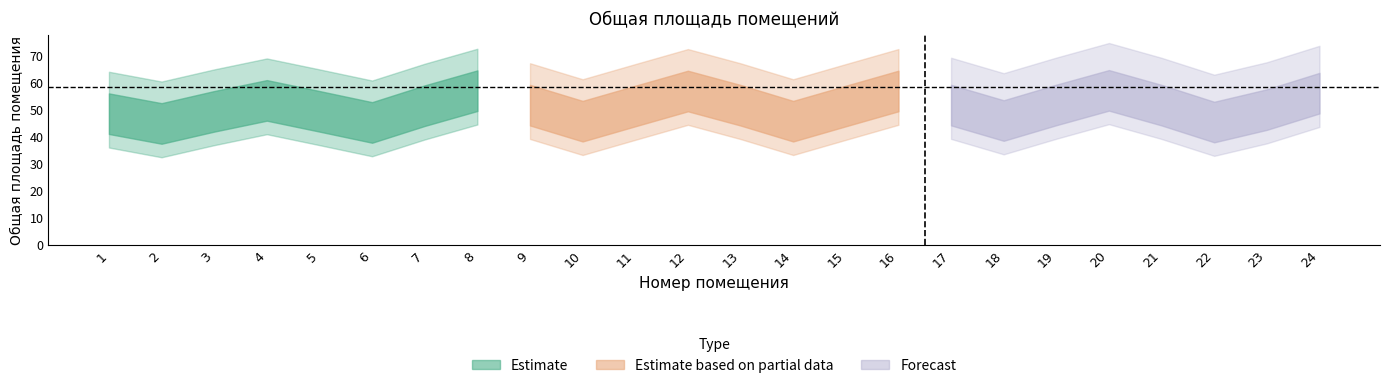

The chart shows a value of 126.9 at 8. True or false?

False